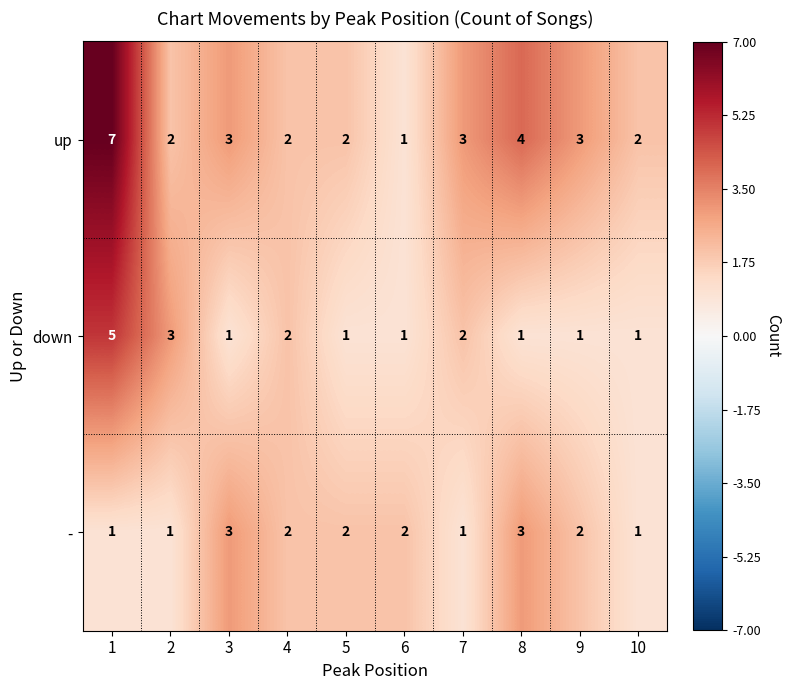

How many values in the down series exceed 1?

4